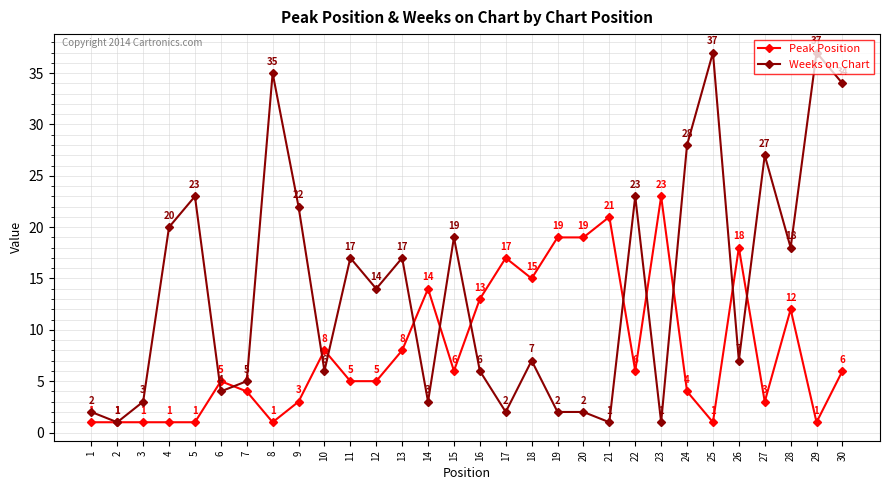

Where is the first local maximum for Weeks on Chart?

5